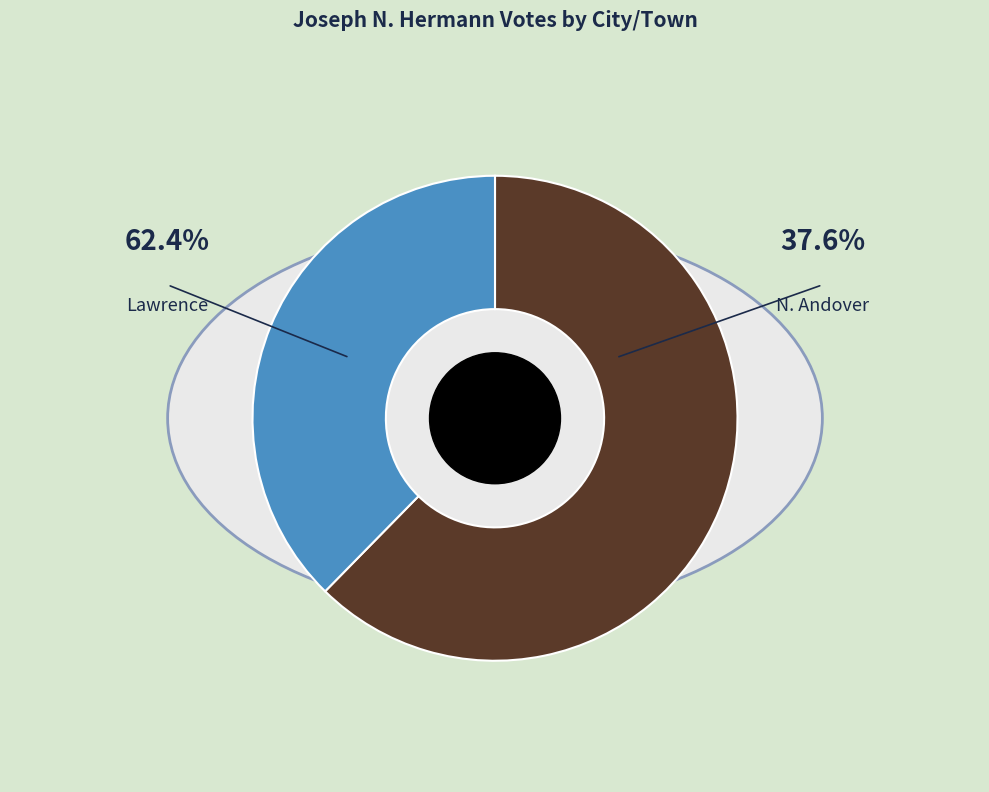

To the nearest percent, what portion does N. Andover represent?

38%